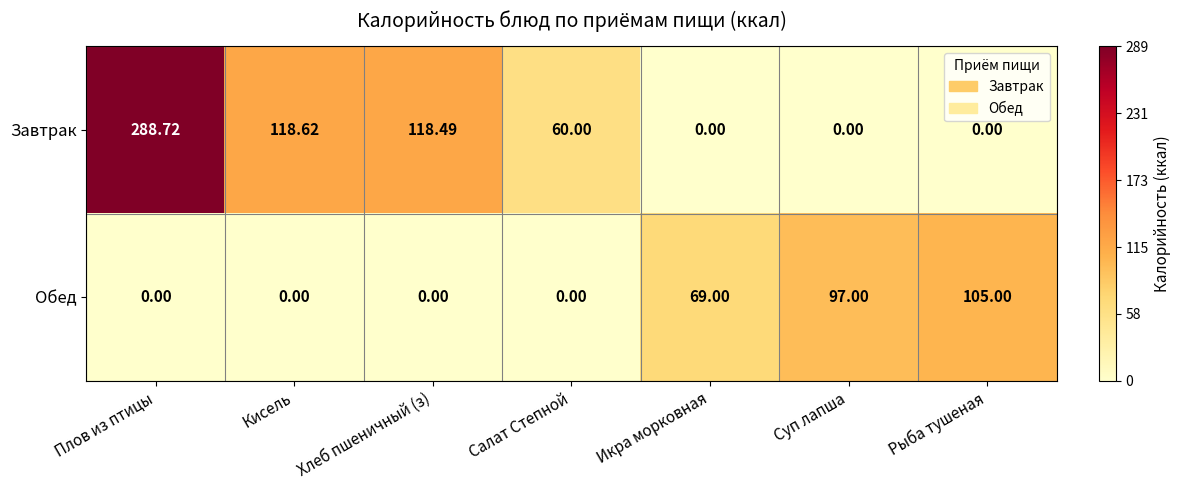

What is the spread (max minus min) of values at Салат Степной?

60.0